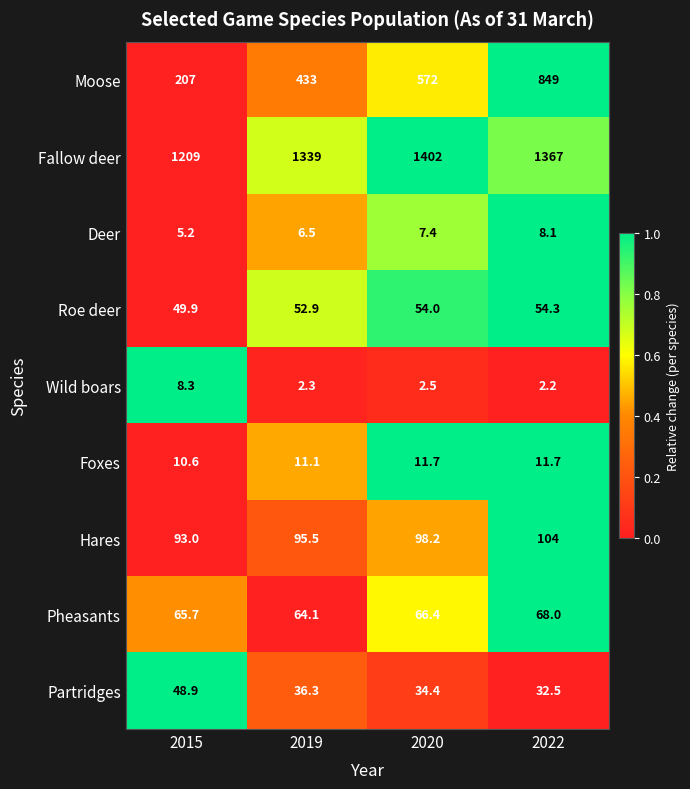

Between 2015 and 2020, which series saw the biggest shift?

Moose